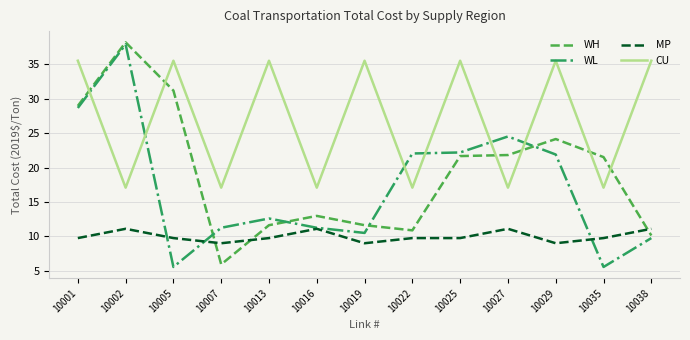

Is the value of CU at 10001 greater than the value of MP at 10016?

Yes